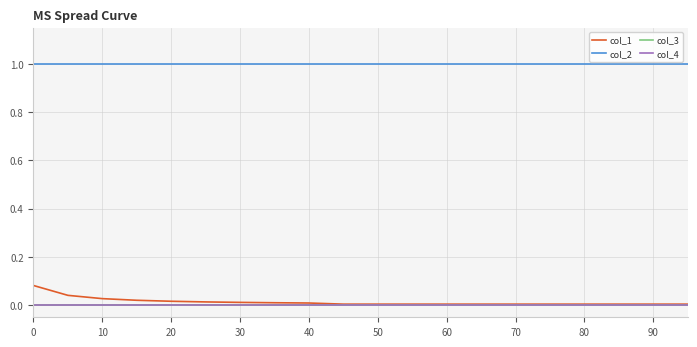

Does the chart display data point markers on the line(s)?

No